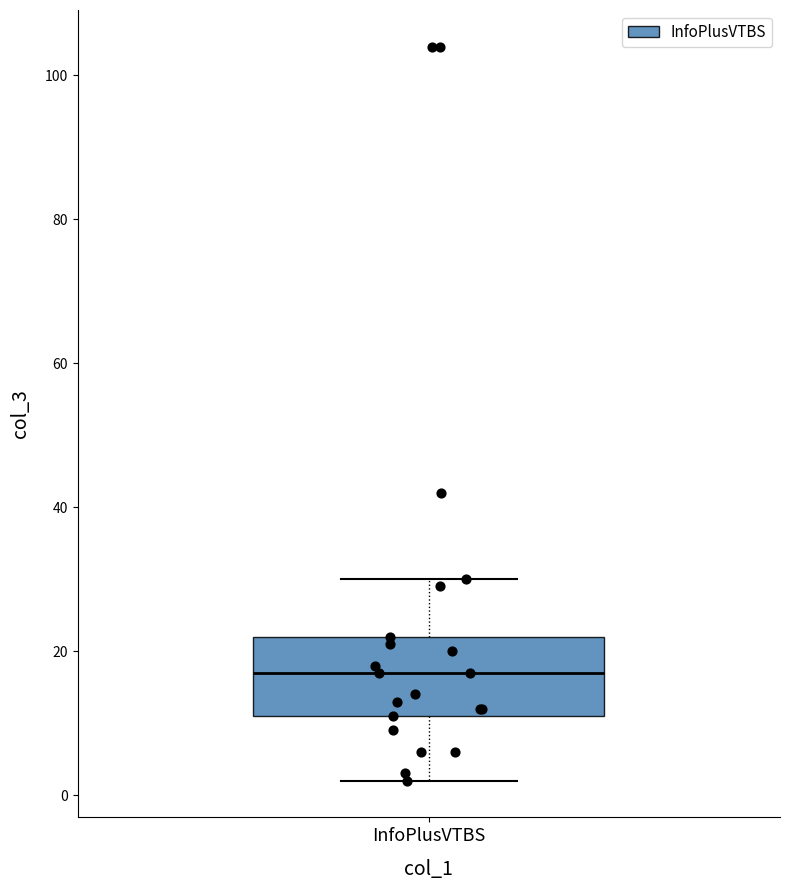

Where is the upper edge of the box for InfoPlusVTBS on the y-axis? The values are not printed on the chart, so give them approximately, as read against the axis.

22